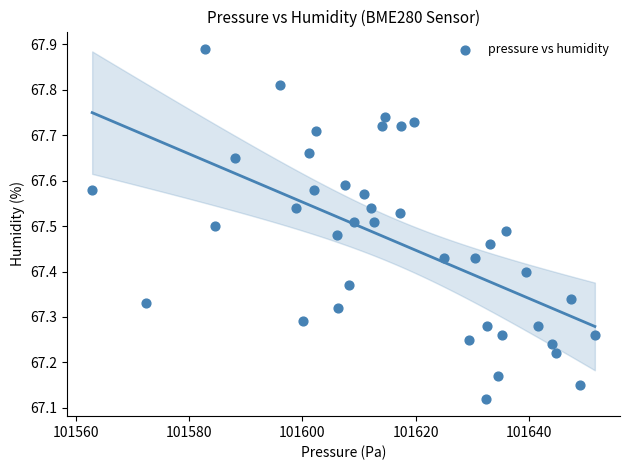

What is the range of X values (max minus min)?

88.6